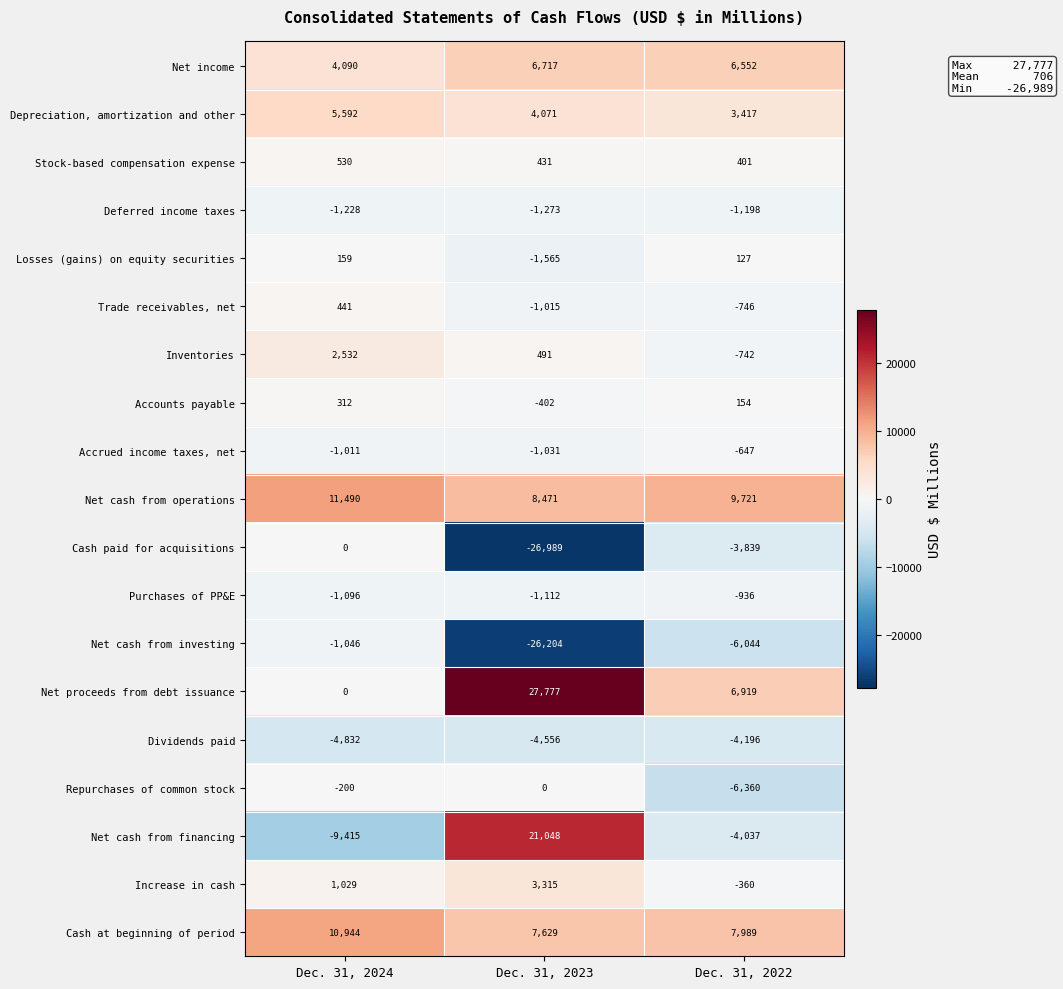

Rank the categories by Accrued income taxes, net value from lowest to highest.

Dec. 31, 2023, Dec. 31, 2024, Dec. 31, 2022